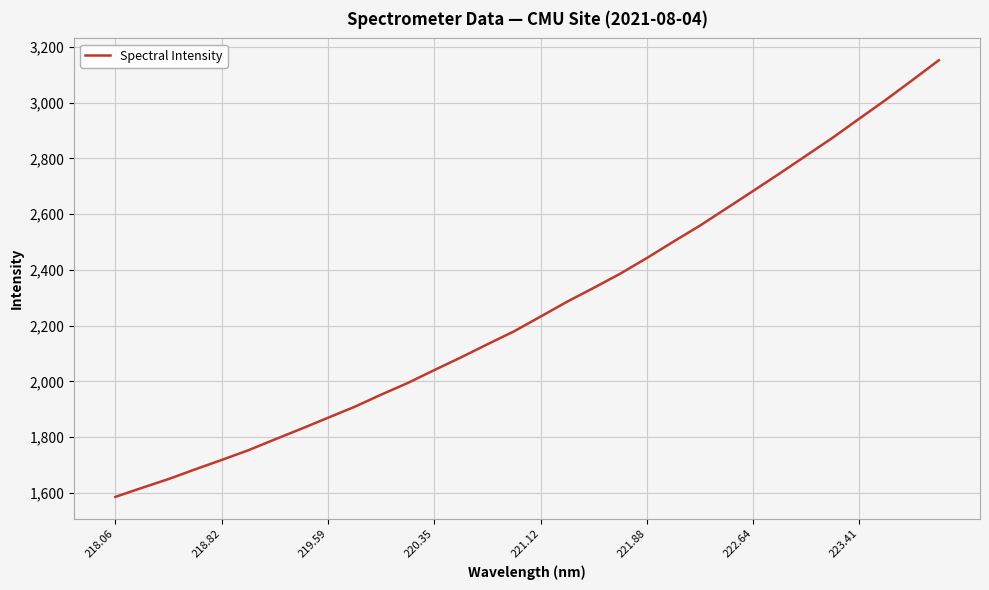

What is the minimum value shown in the chart?

1585.9